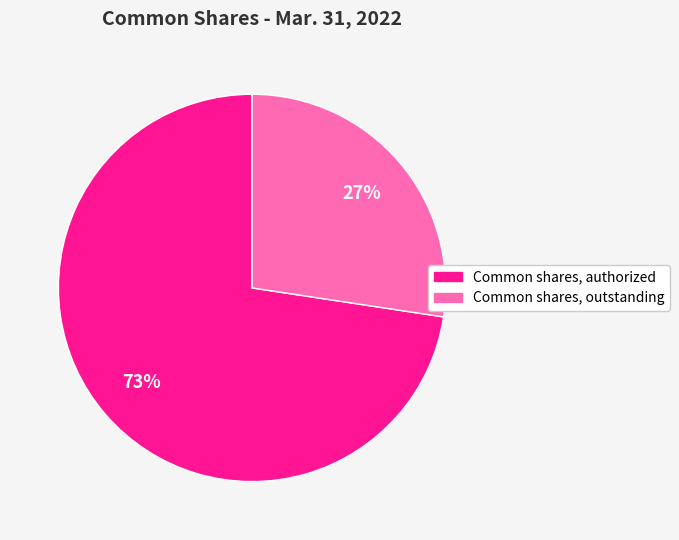

To the nearest percent, what is the average slice percentage?

50%